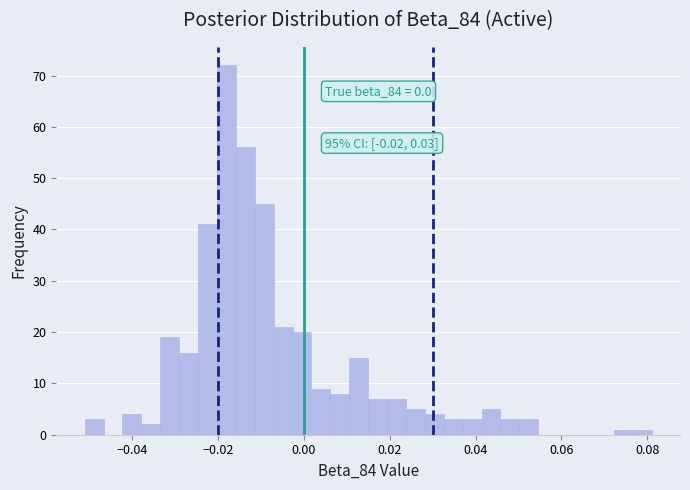

Around what value on the x-axis is the tallest bar? Give the approximate position of its centre, as read against the axis.

-0.018